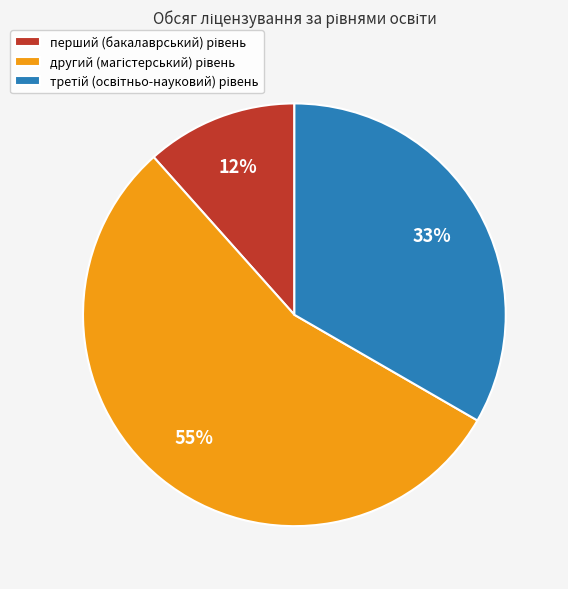

Is there a majority slice in this chart?

Yes